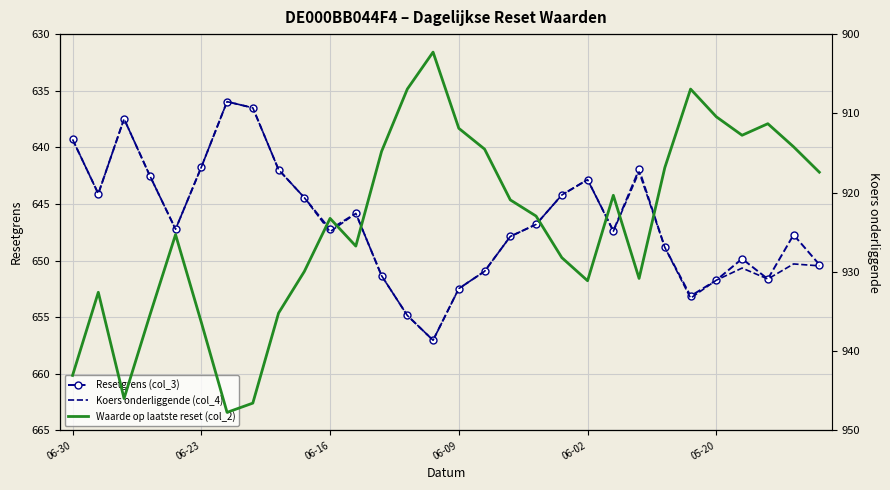

What is the label of the 2nd point from the right?

28